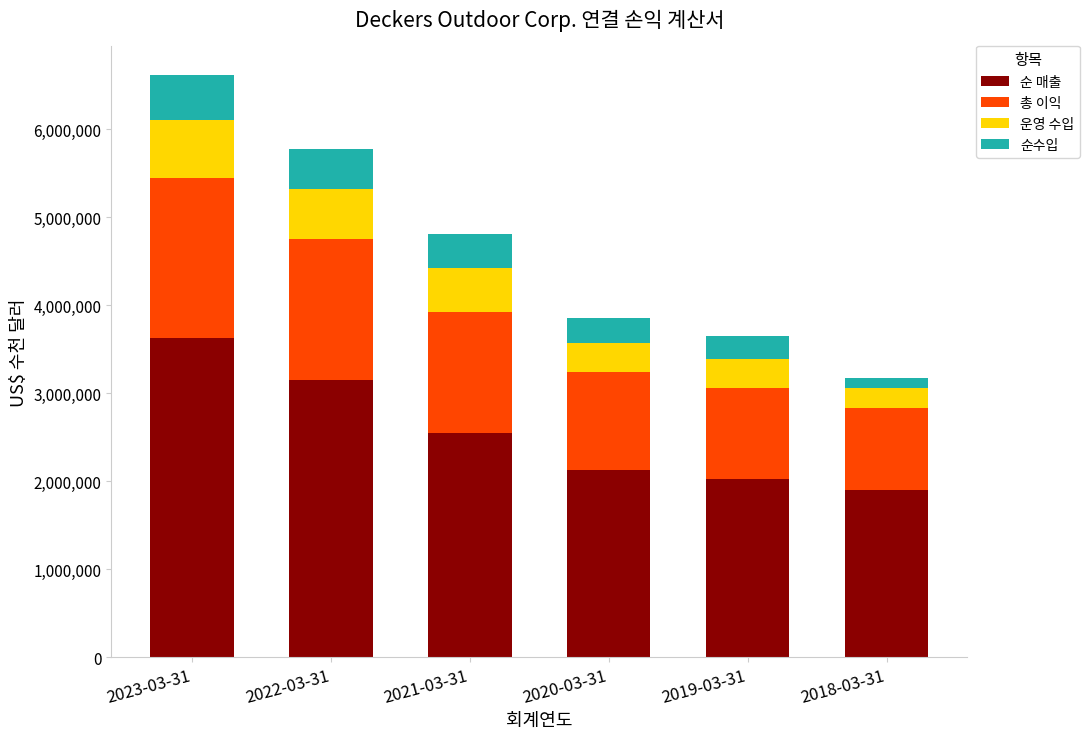

What is the difference between the maximum and minimum values in the 순 매출 series?

1723947